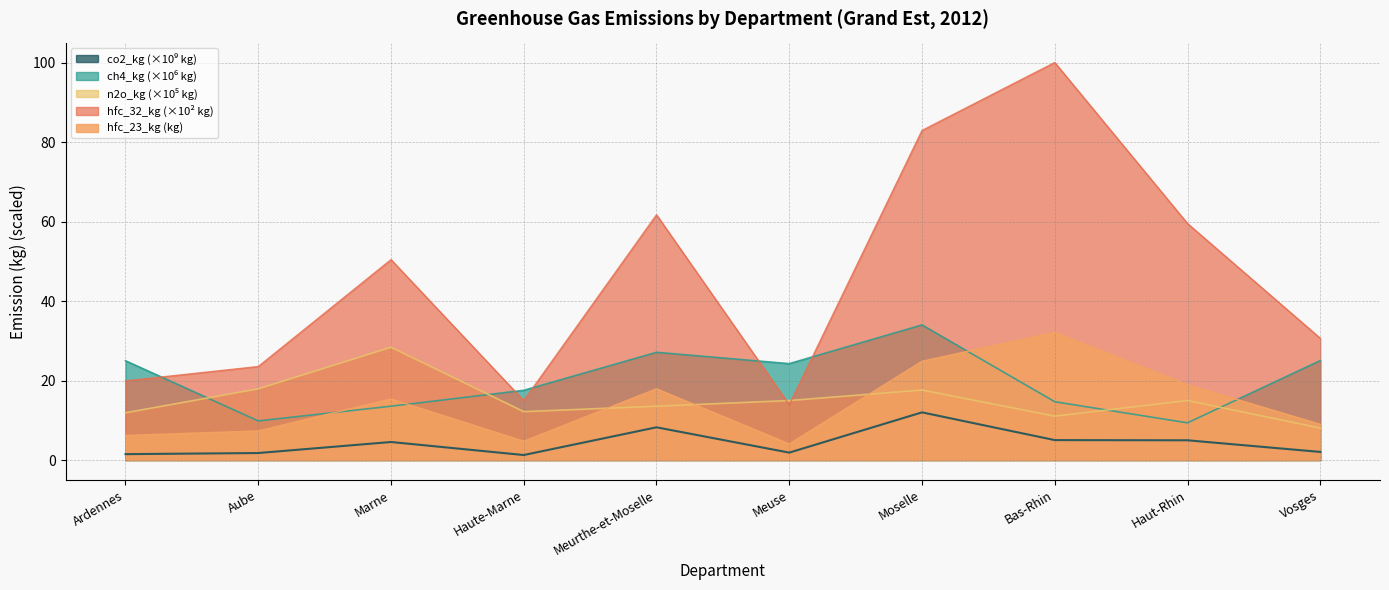

What is the maximum value for hfc_23_kg?

32.2